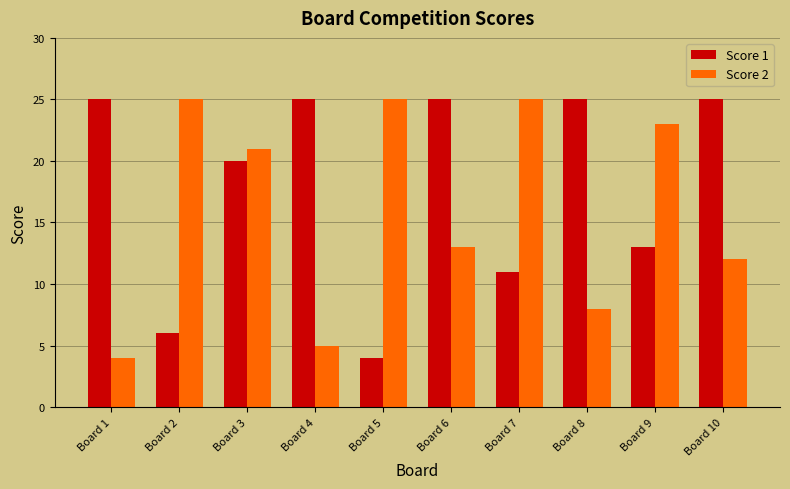

How many data points in Score 1 are less than 25?

5